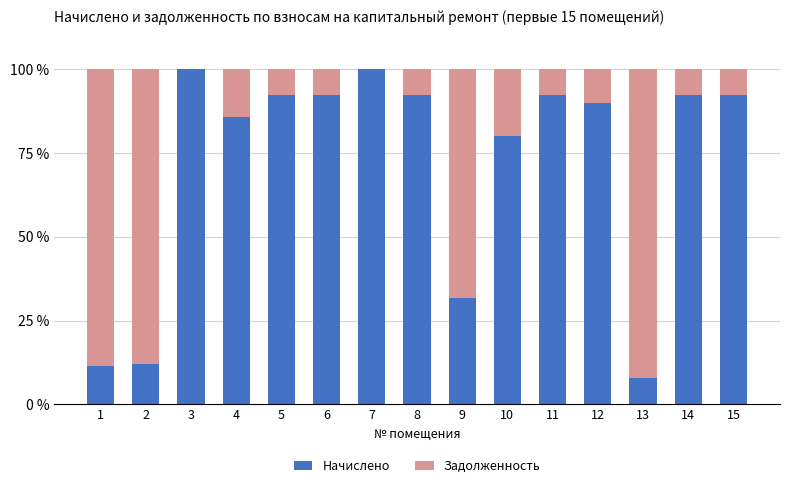

Is it true that Начислено equals 153.9 at 4?

False